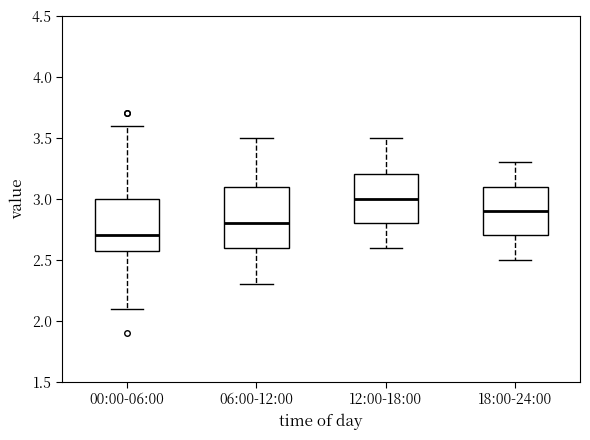

Where does the median line of the box for 12:00-18:00 sit on the y-axis? The values are not printed on the chart, so give them approximately, as read against the axis.

3.0